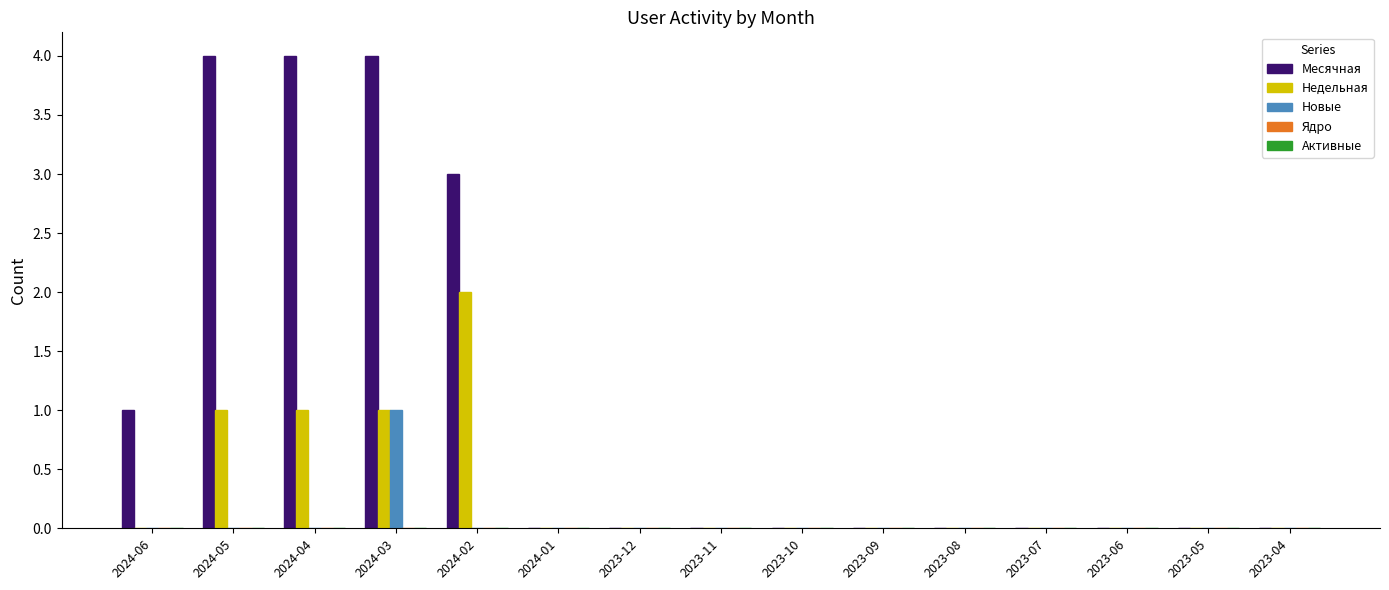

The value of Месячная at 2023-04 is -2. True or false?

False